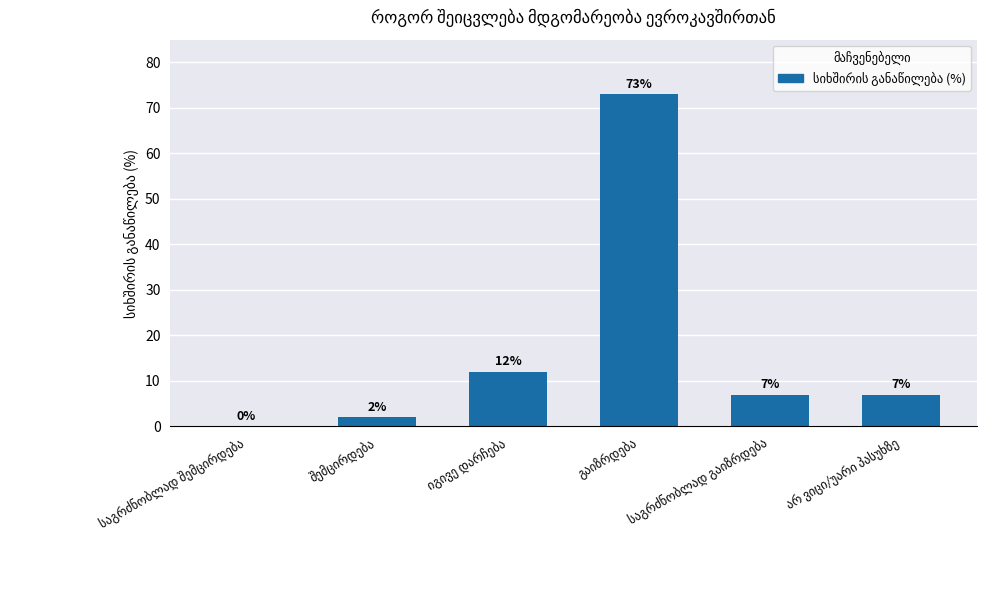

Reading right to left, what are all the values shown in this chart?

7	7	73	12	2	0